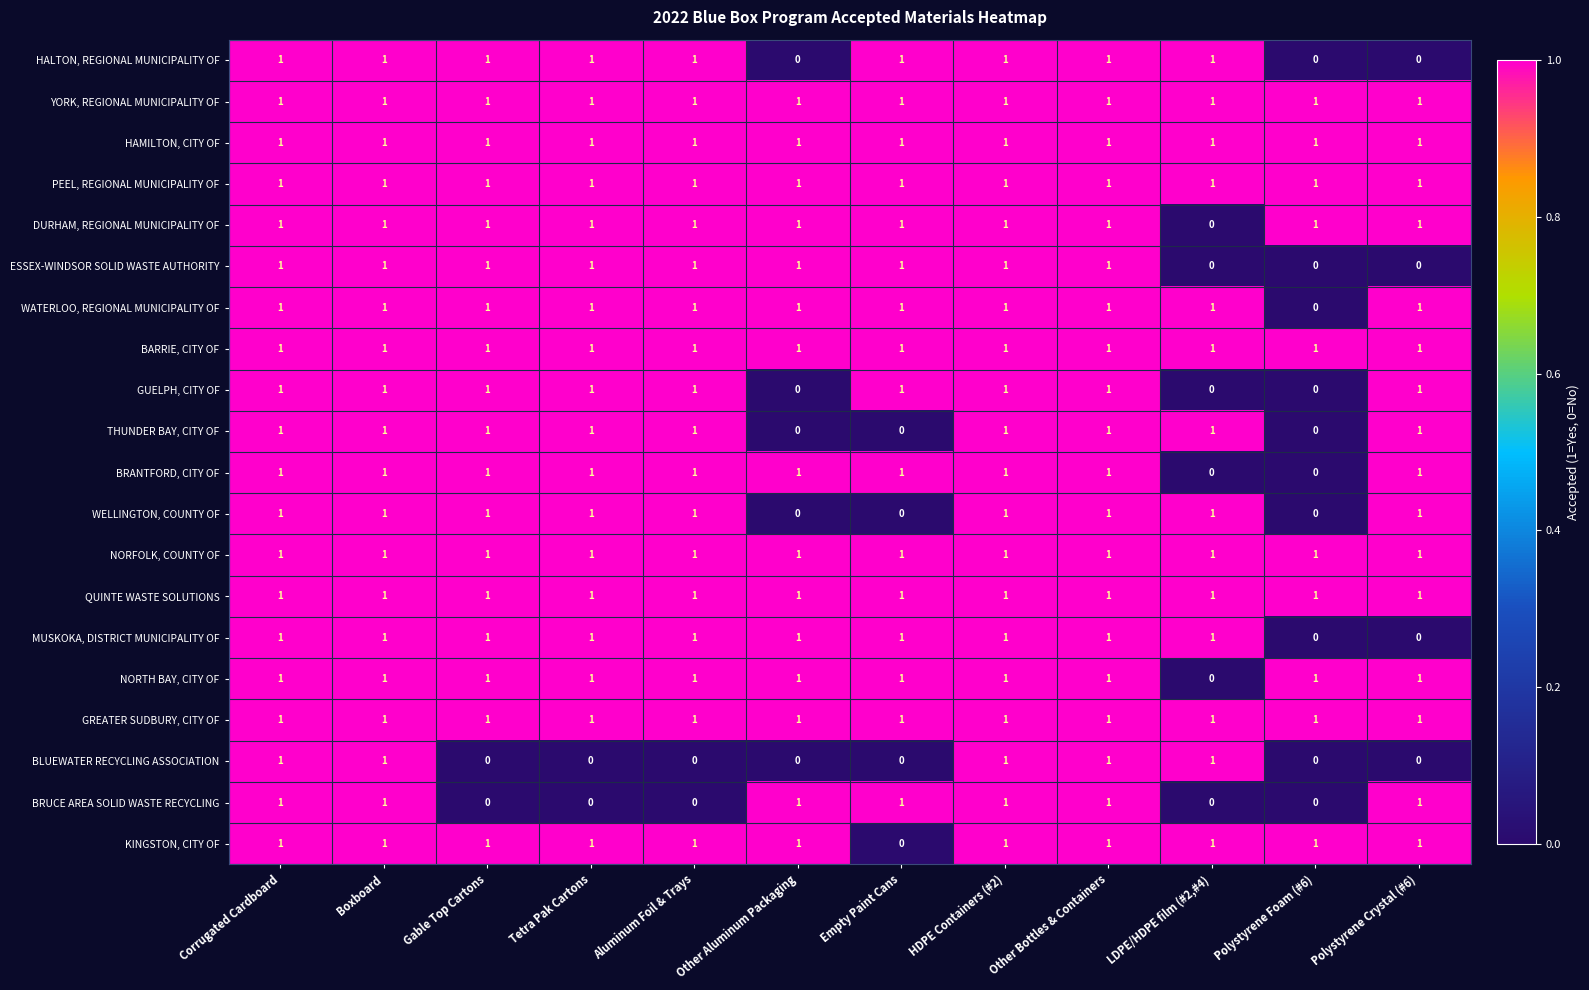

Which category has the lowest value in the WATERLOO, REGIONAL MUNICIPALITY OF series?

Polystyrene Foam (#6)